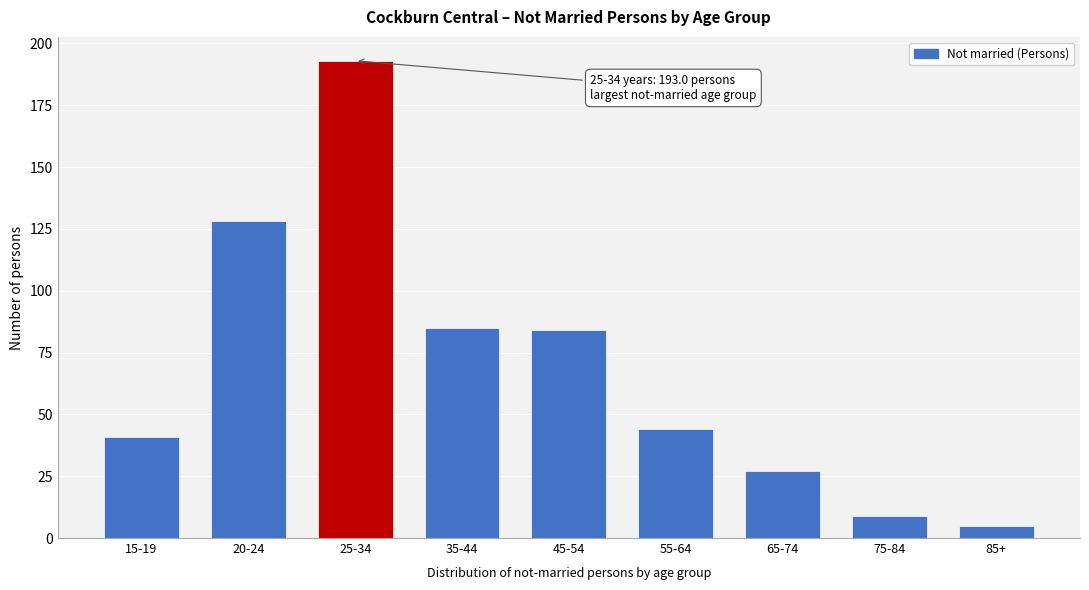

Reading left to right, transcribe all the data shown in this chart.

41	128	193	85	84	44	27	9	5